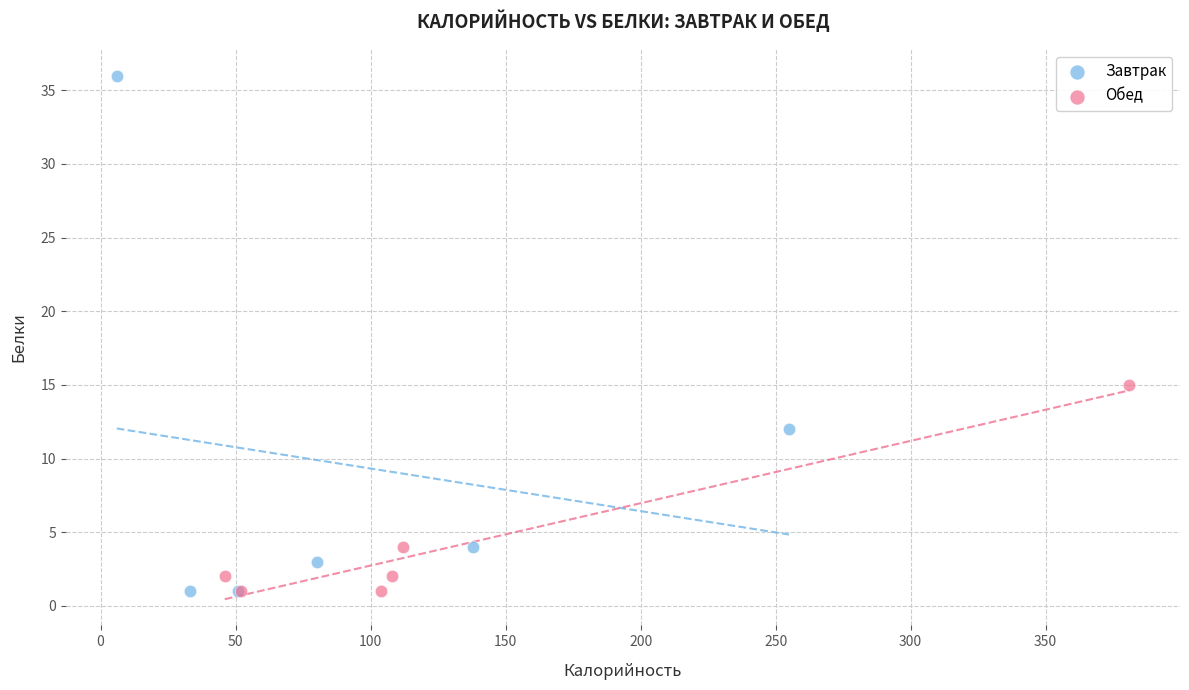

Which series contains the highest Y value?

Завтрак